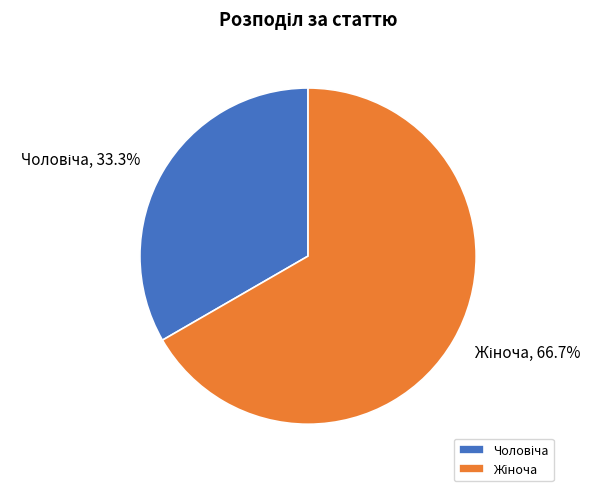

Does any single category account for the majority?

Yes